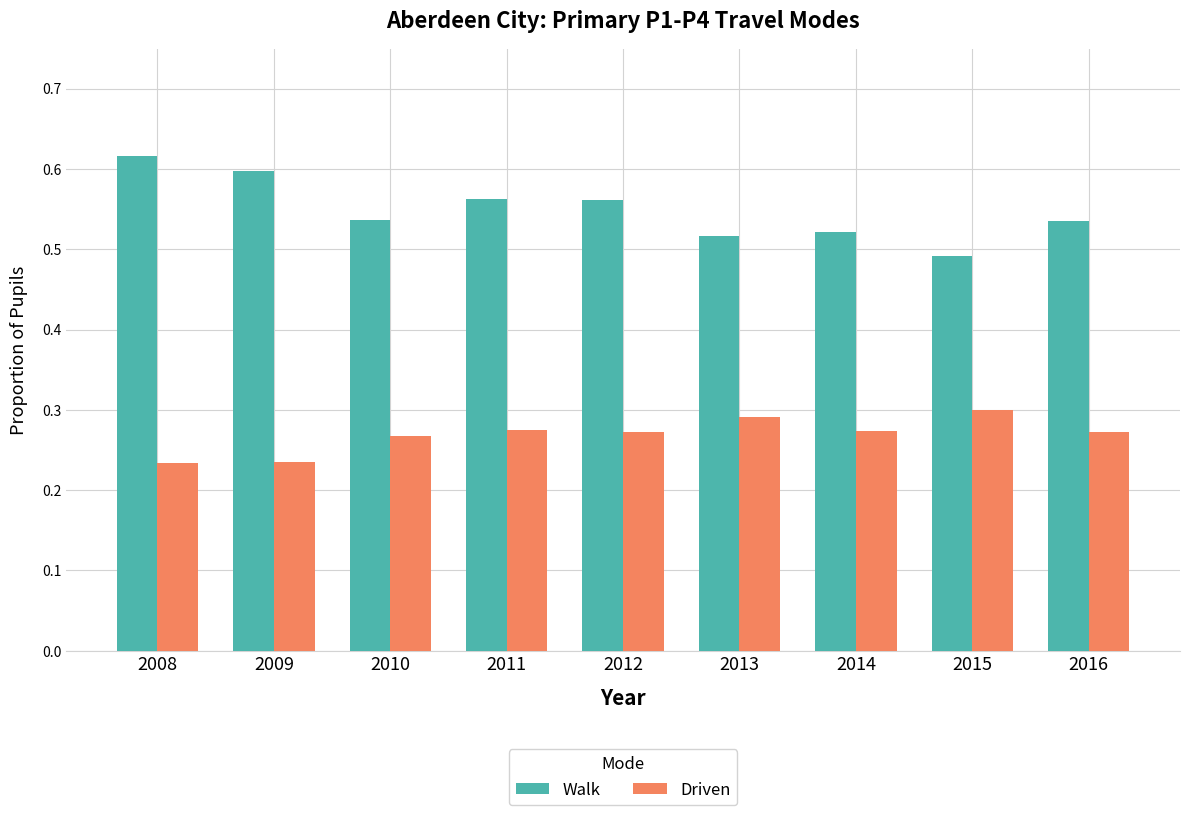

At which category is the sum across all series the highest?

2008